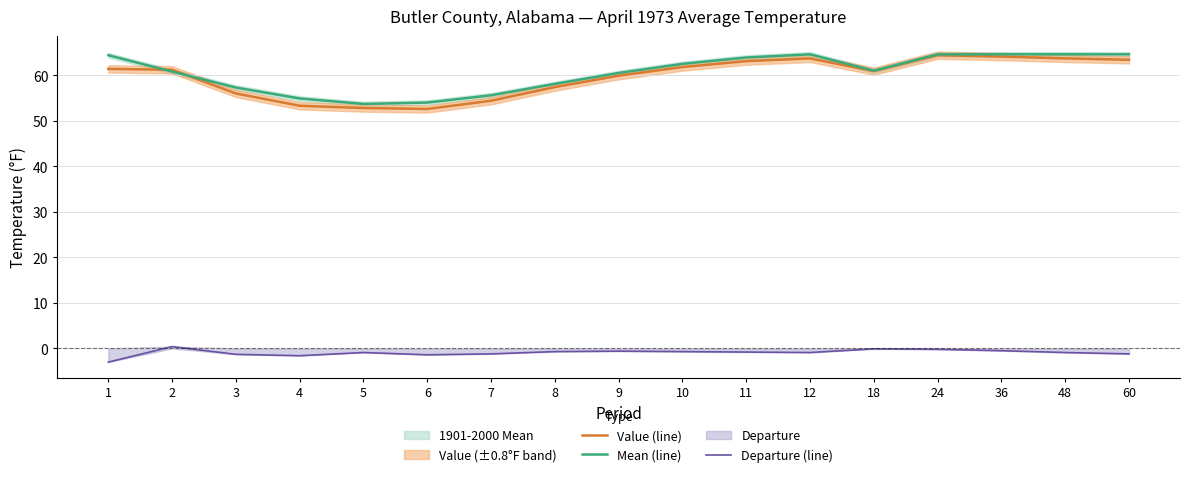

Which series has the largest range (max minus min)?

Value (line)